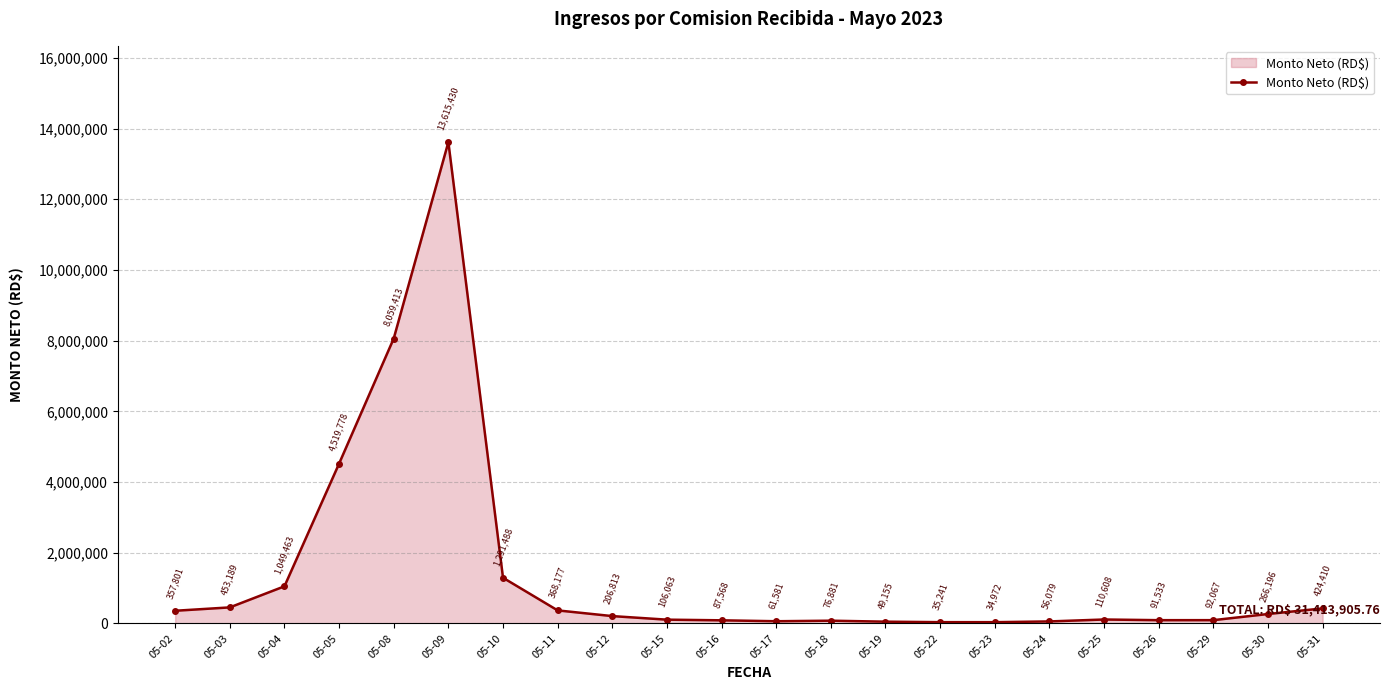

List the labels in order of value, smallest first.

05-23, 05-22, 05-19, 05-24, 05-17, 05-18, 05-16, 05-26, 05-29, 05-15, 05-25, 05-12, 05-30, 05-02, 05-11, 05-31, 05-03, 05-04, 05-10, 05-05, 05-08, 05-09